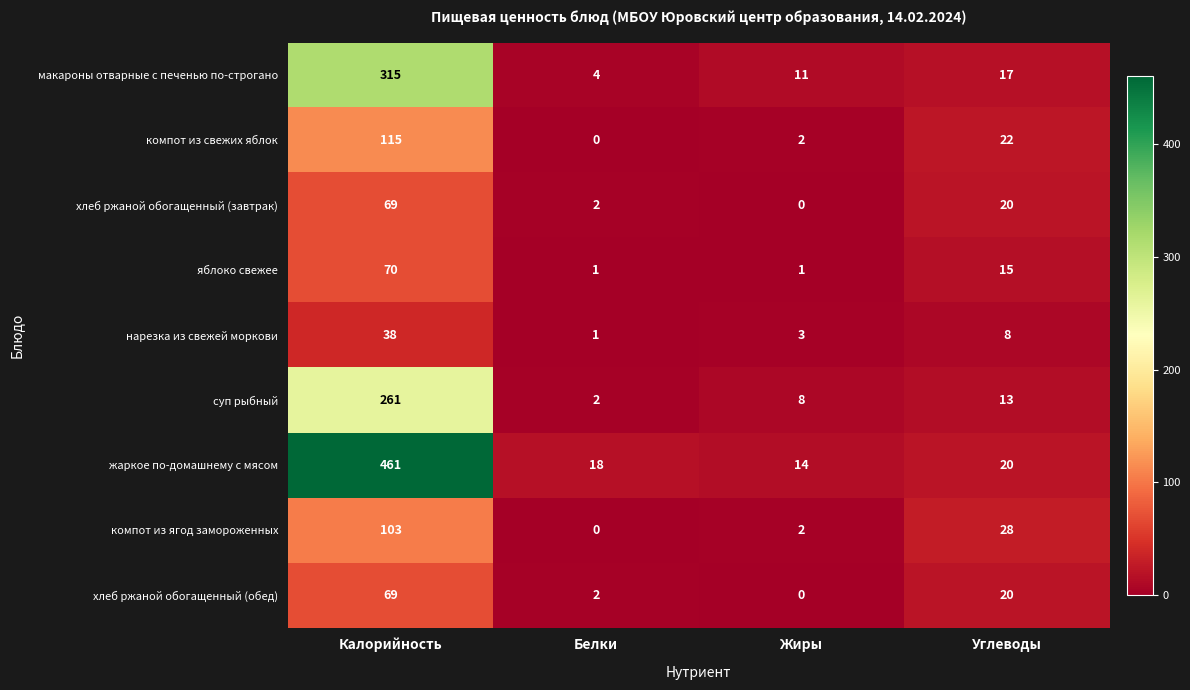

How many series are shown in this chart?

9